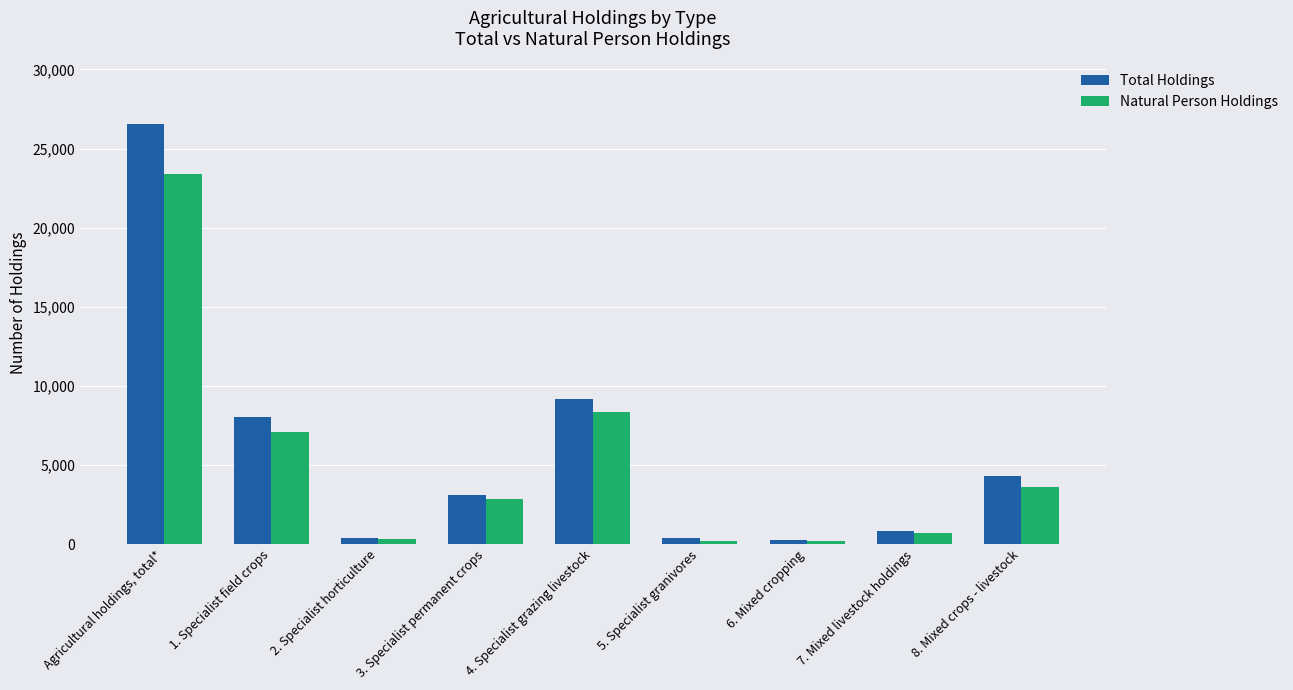

What is the label of the 8th bar from the left?

7. Mixed livestock holdings